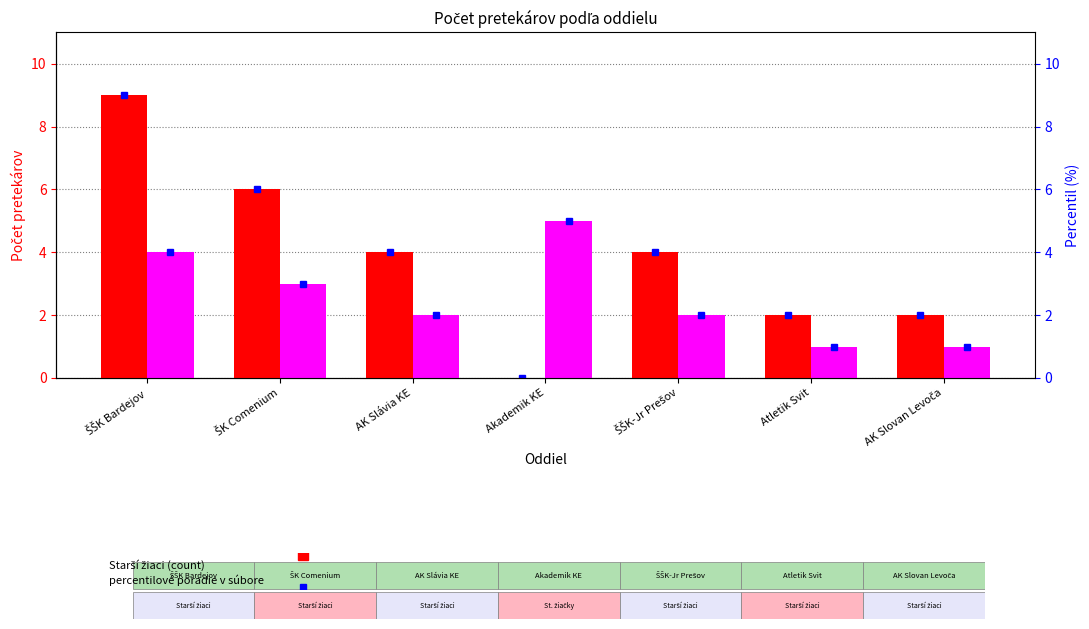

How many bars are there in each group?

2